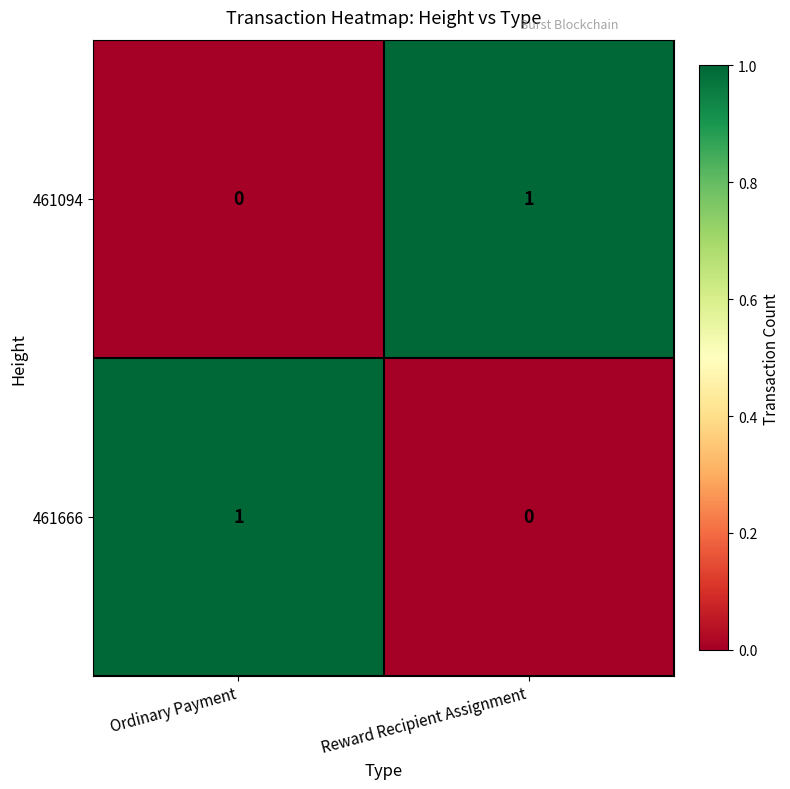

Which category has the highest value in the 461094 series?

Reward Recipient Assignment